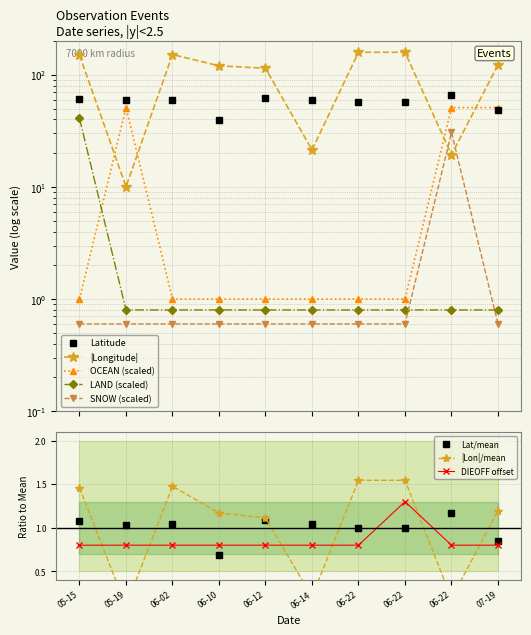

Is it true that DIEOFF equals 0.8 at 07-19?

True